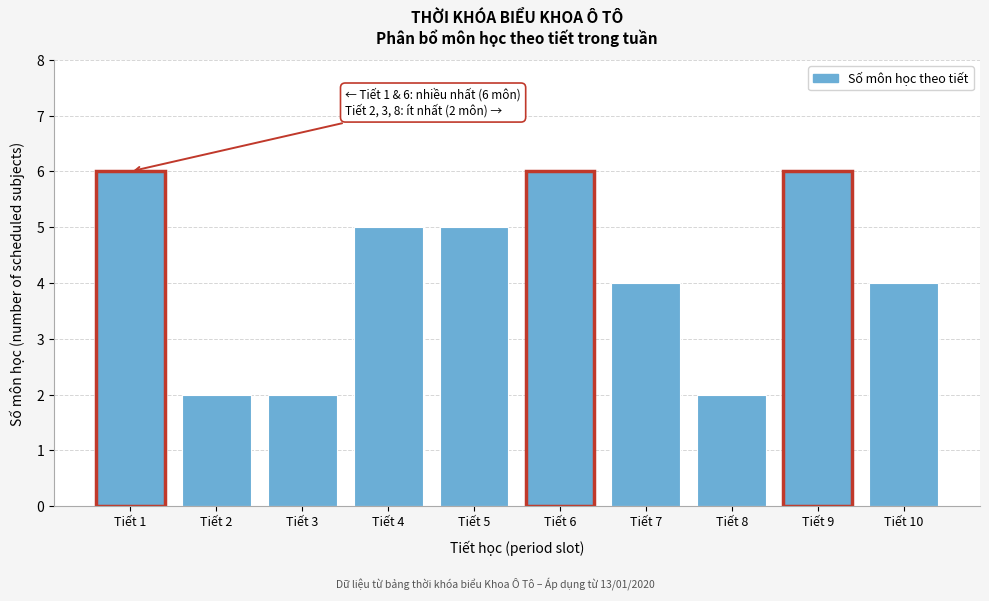

Reading left to right, extract all data points from this chart.

6	2	2	5	5	6	4	2	6	4